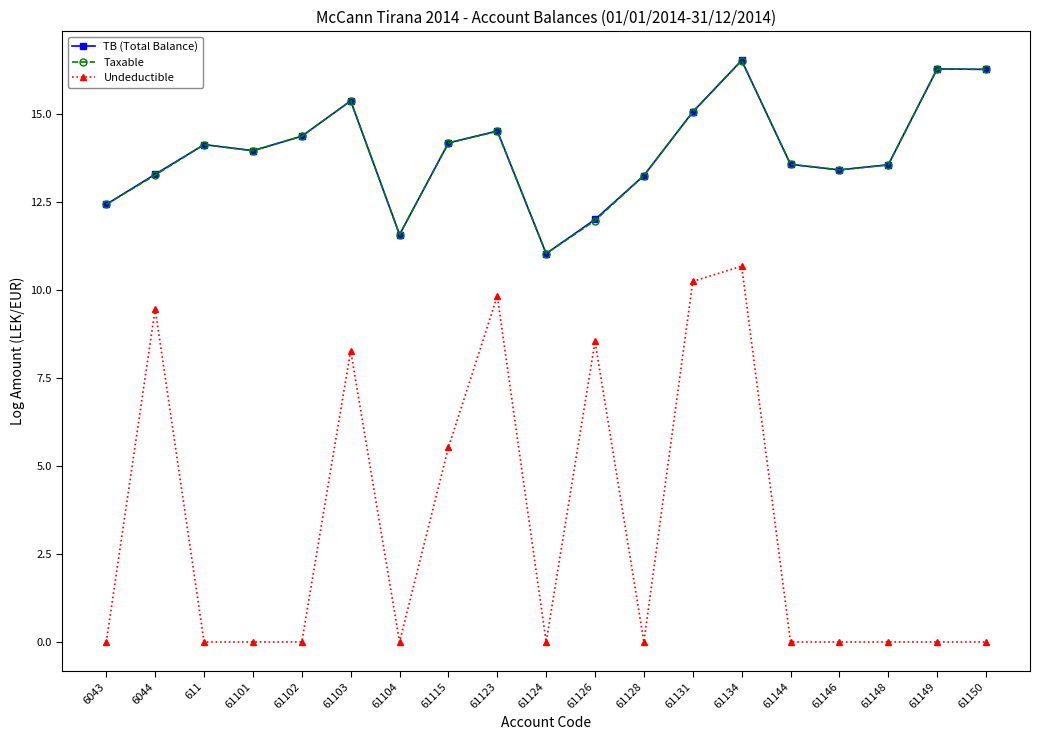

At which label is Undeductible closest to 5?

61115